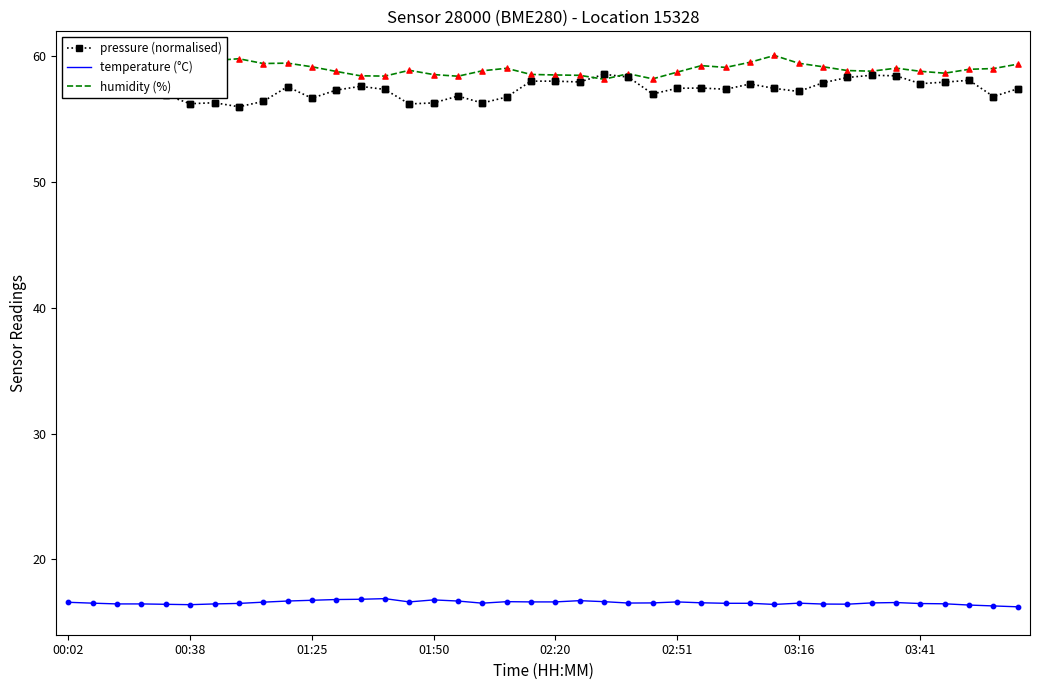

At which category is the sum across all series the highest?

00:02